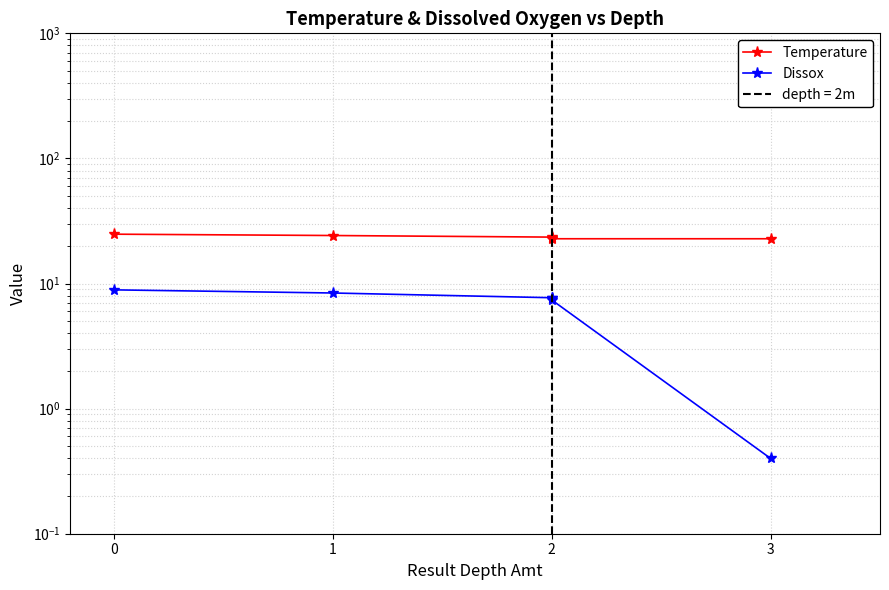

Which series has the largest total across all categories?

Temperature